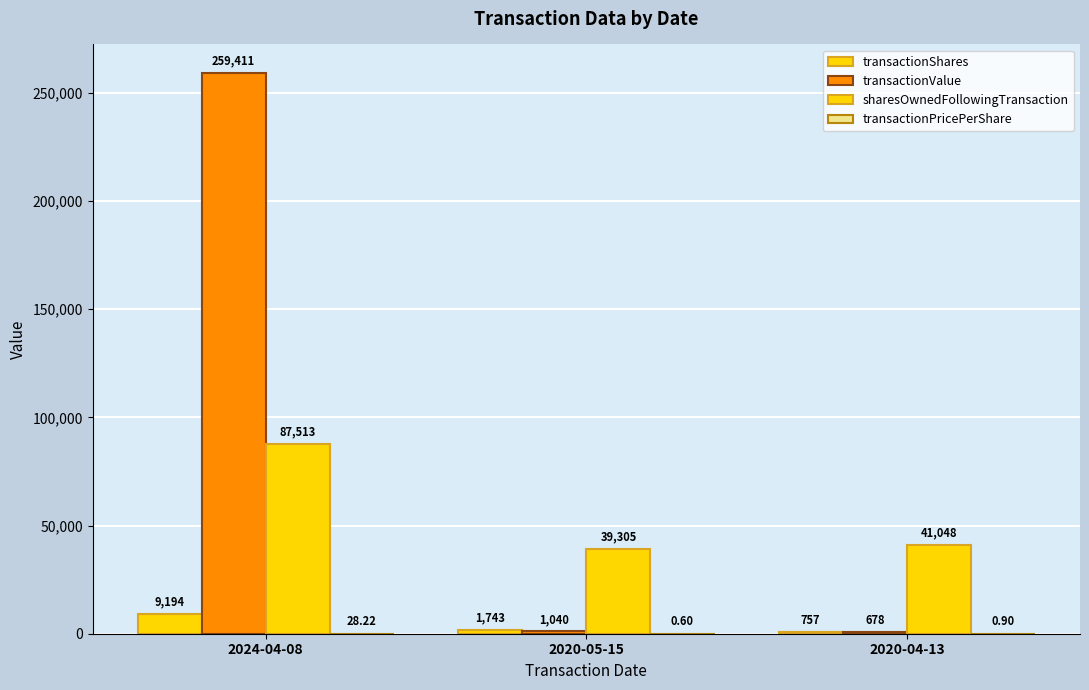

At which category does the chart reach its peak across all series?

2024-04-08